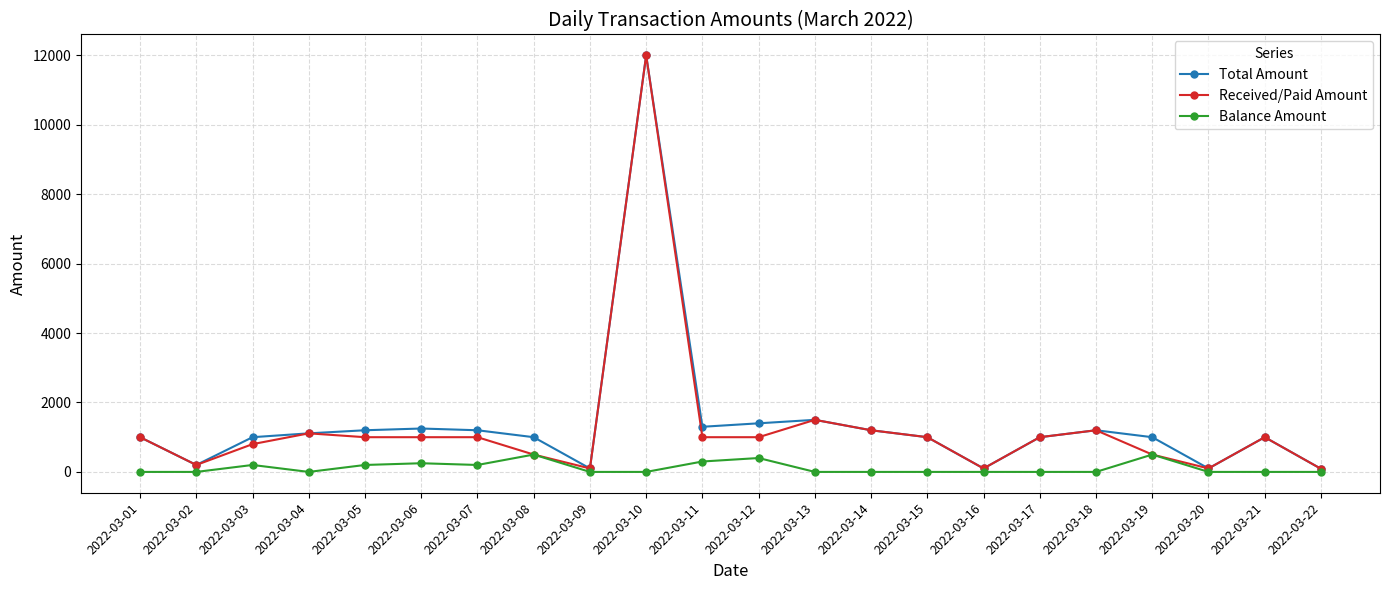

Which series changed the most between 2022-03-03 and 2022-03-16?

Total Amount